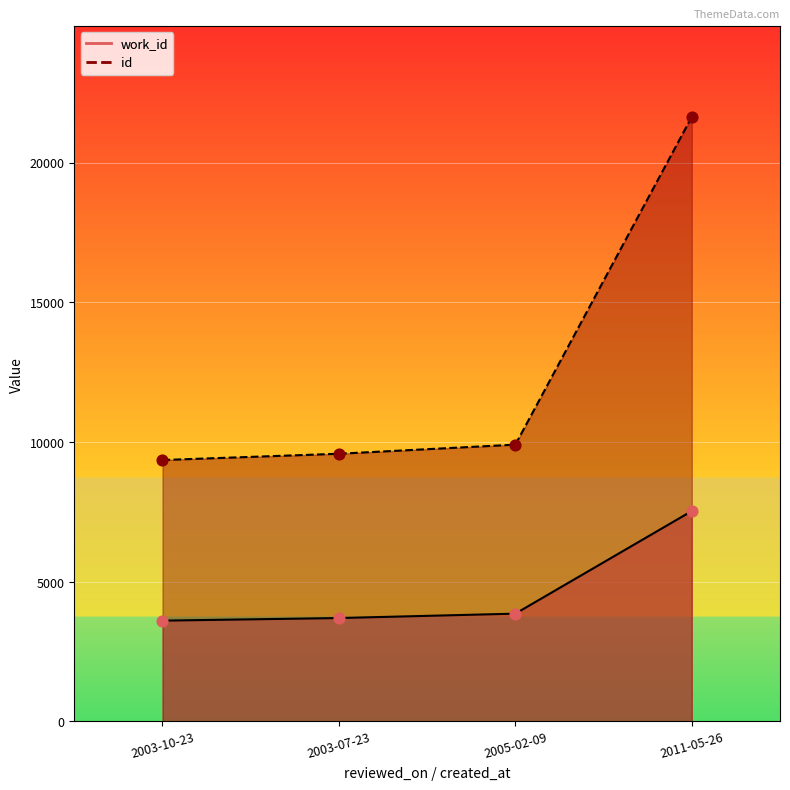

What are all the series names shown in the legend?

work_id, id